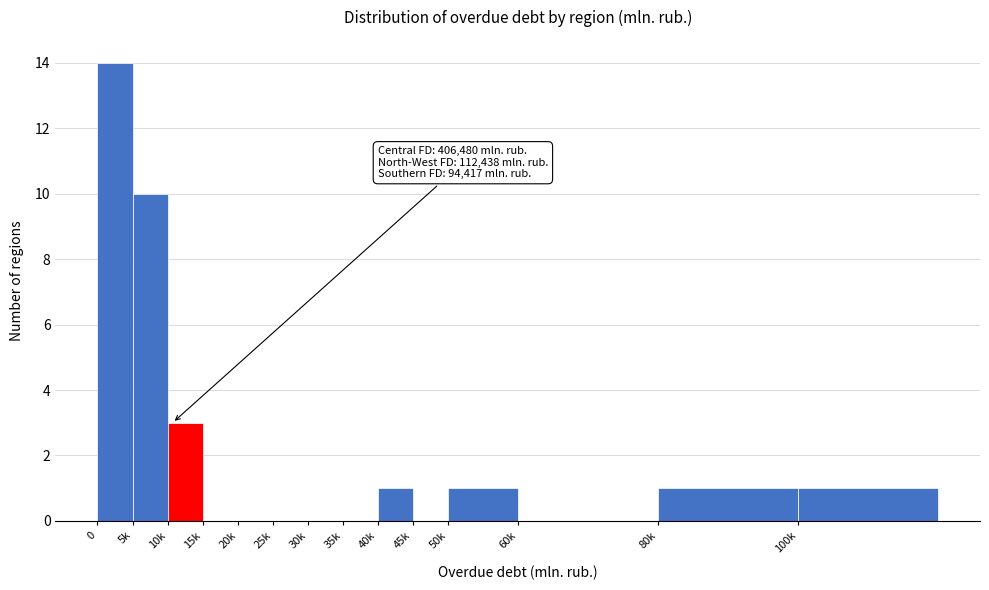

Reading left to right, transcribe all the data shown in this chart.

0=14	5k=10	10k=3	15k=0	20k=0	25k=0	30k=0	35k=0	40k=1	45k=0	50k=1	60k=0	80k=1	100k=1